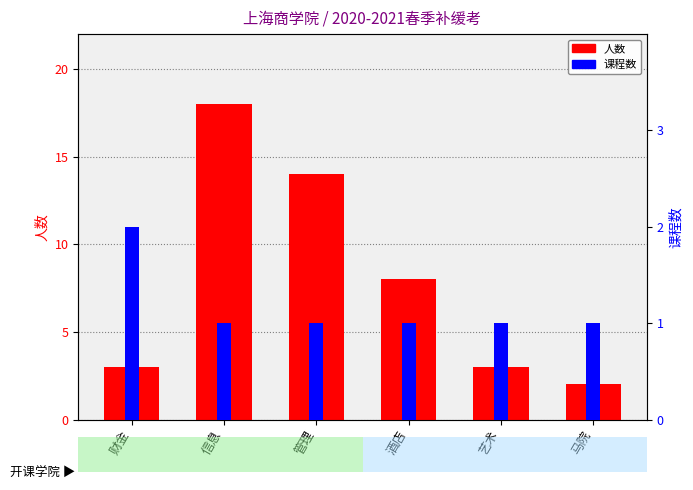

Does the chart contain stacked bars?

No